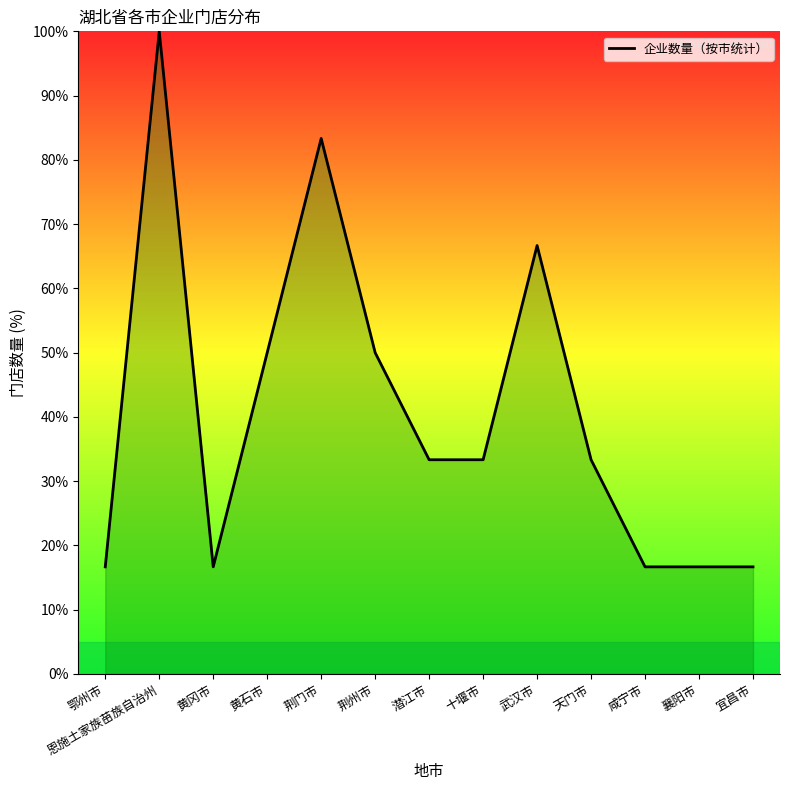

The value at 黄石市 is 34.6. True or false?

False